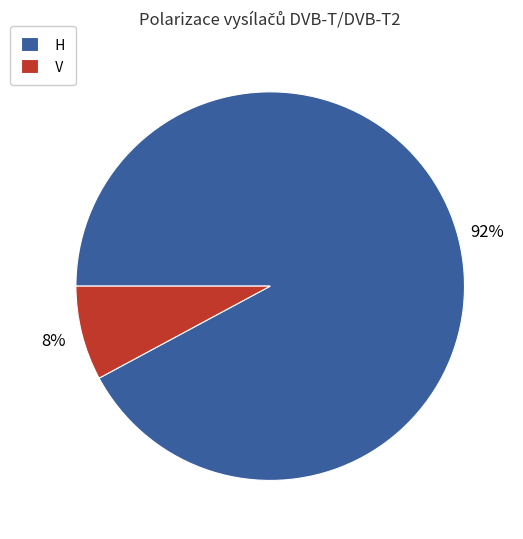

True or false: V accounts for 8% of the total.

True